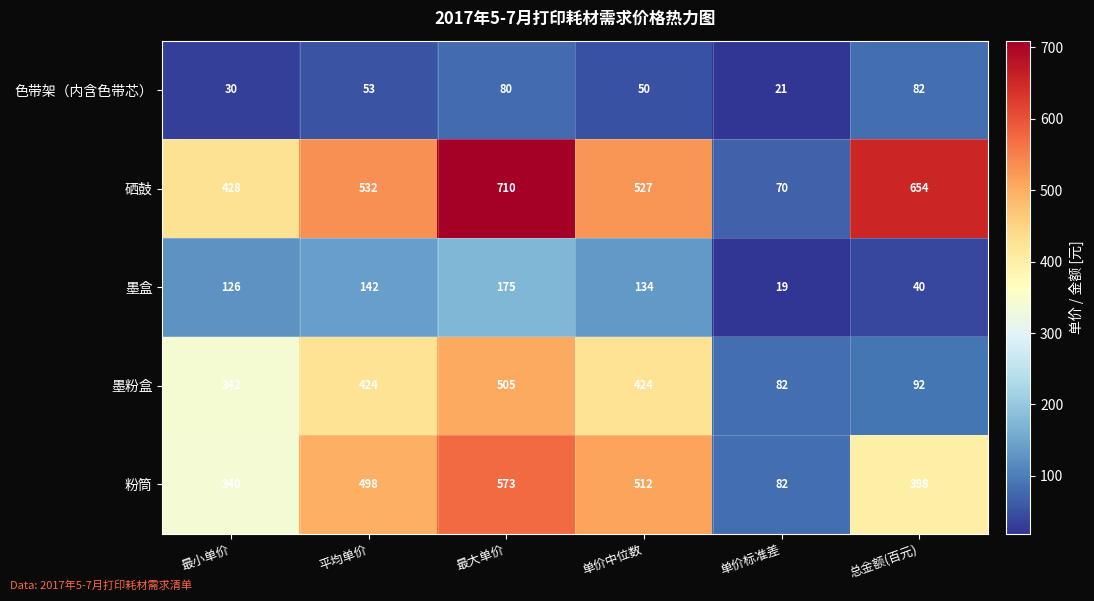

At which category is the sum across all series the highest?

最大单价